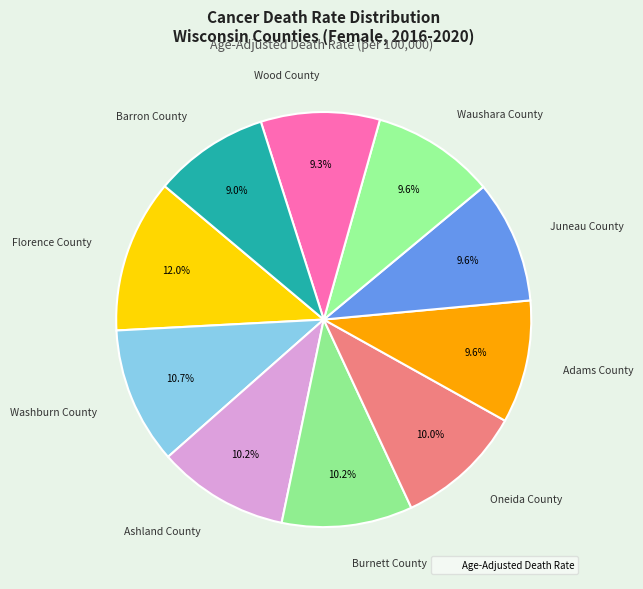

Is Florence County the majority of the pie?

No